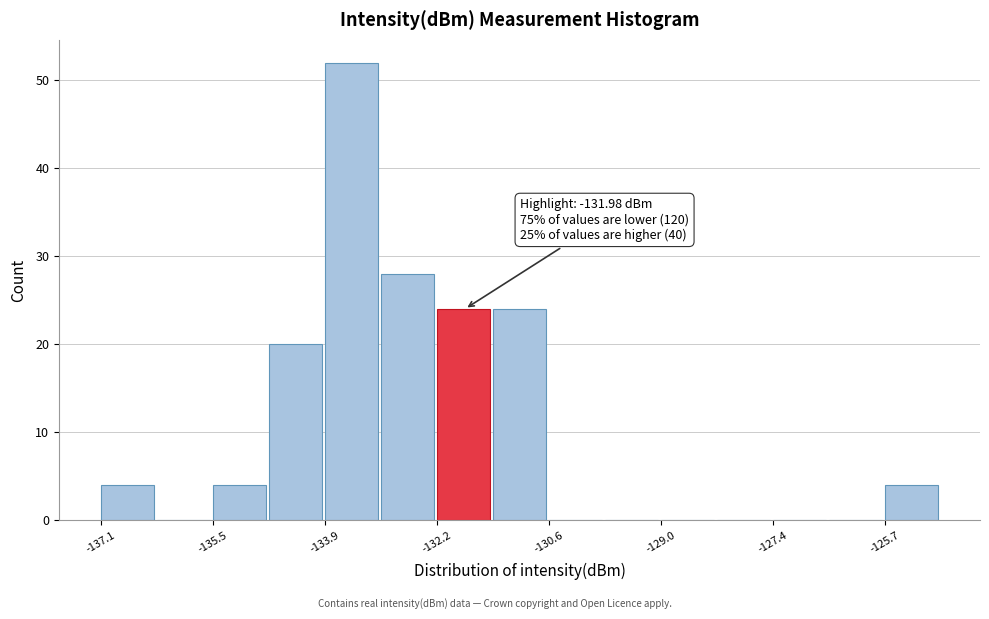

Which range on the x-axis has the tallest bar?

-133.8 to -133.0